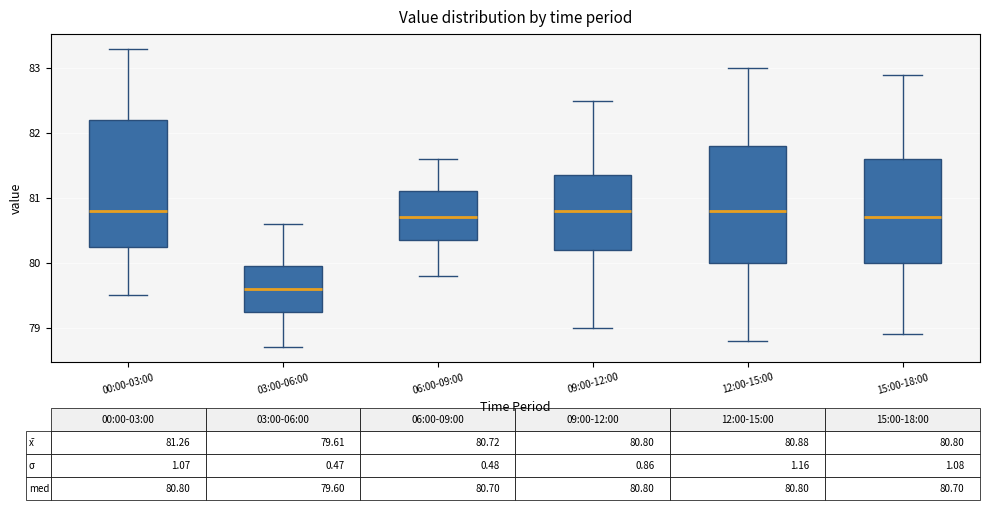

Which box's median line is the lowest?

03:00-06:00